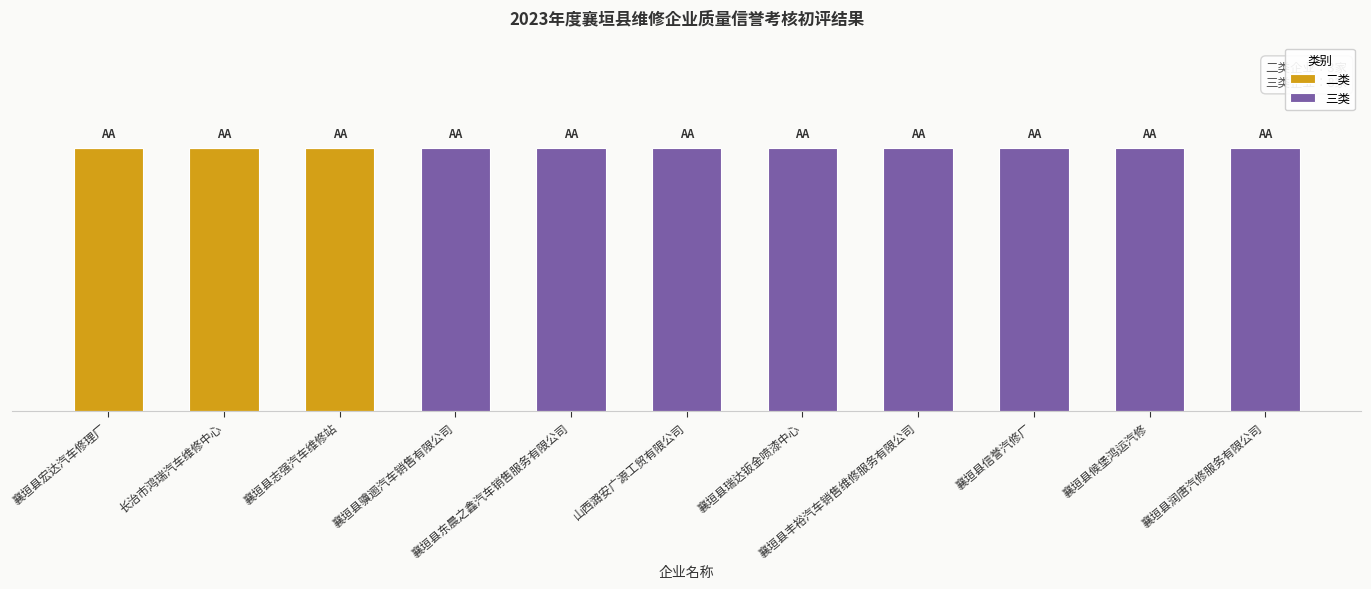

Which series has the widest spread of values?

二类